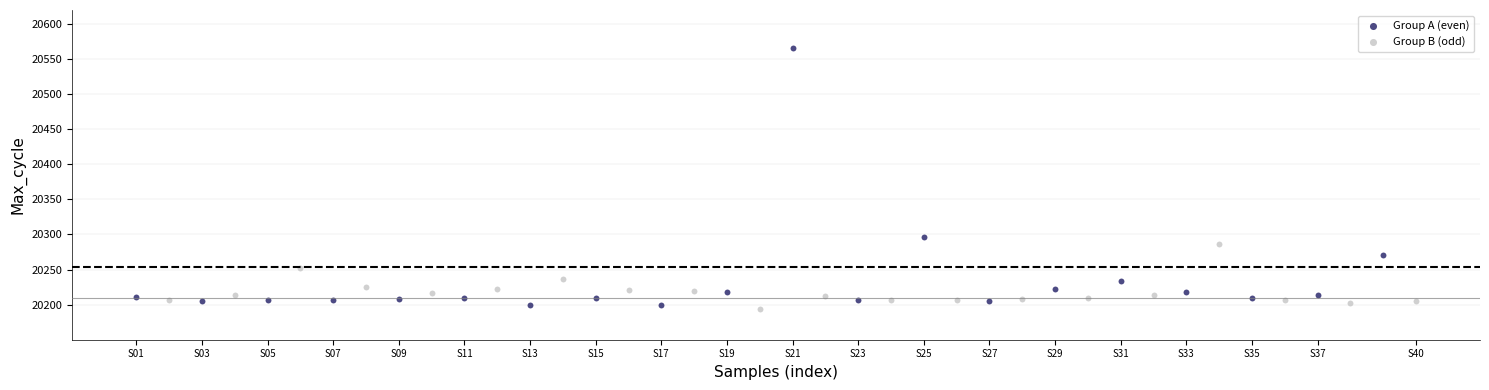

Which series contains the lowest Y value?

Group B (odd)